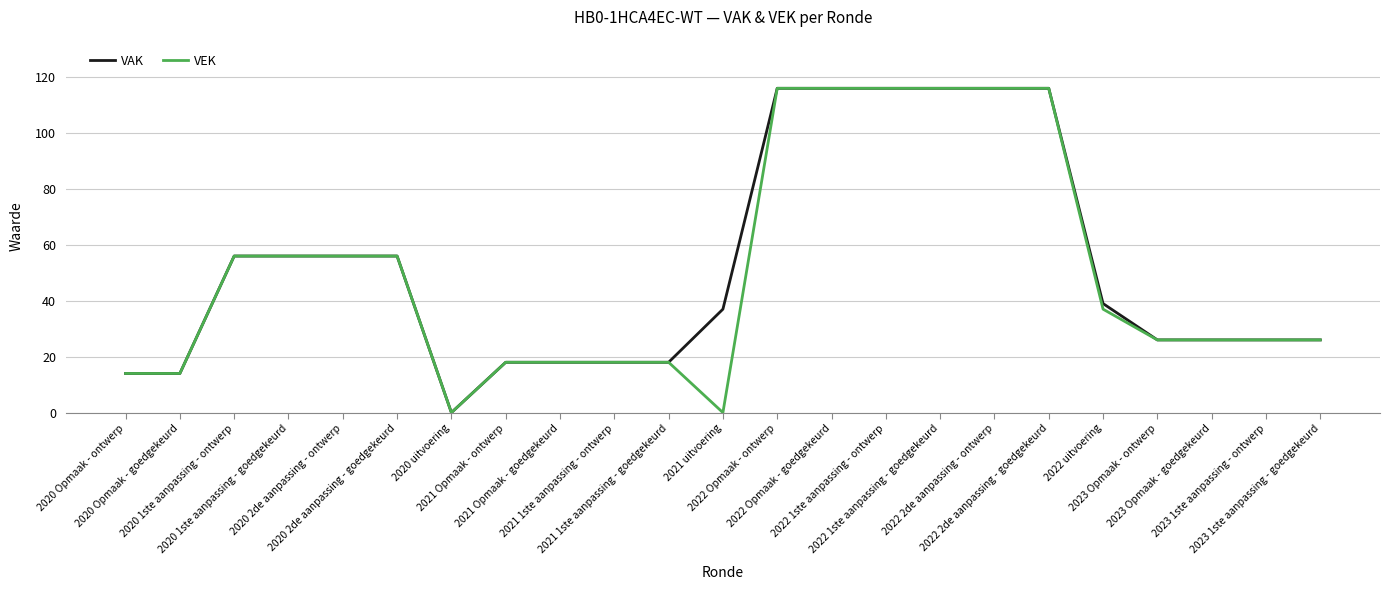

The value of VEK at 2021 uitvoering is 41. True or false?

False